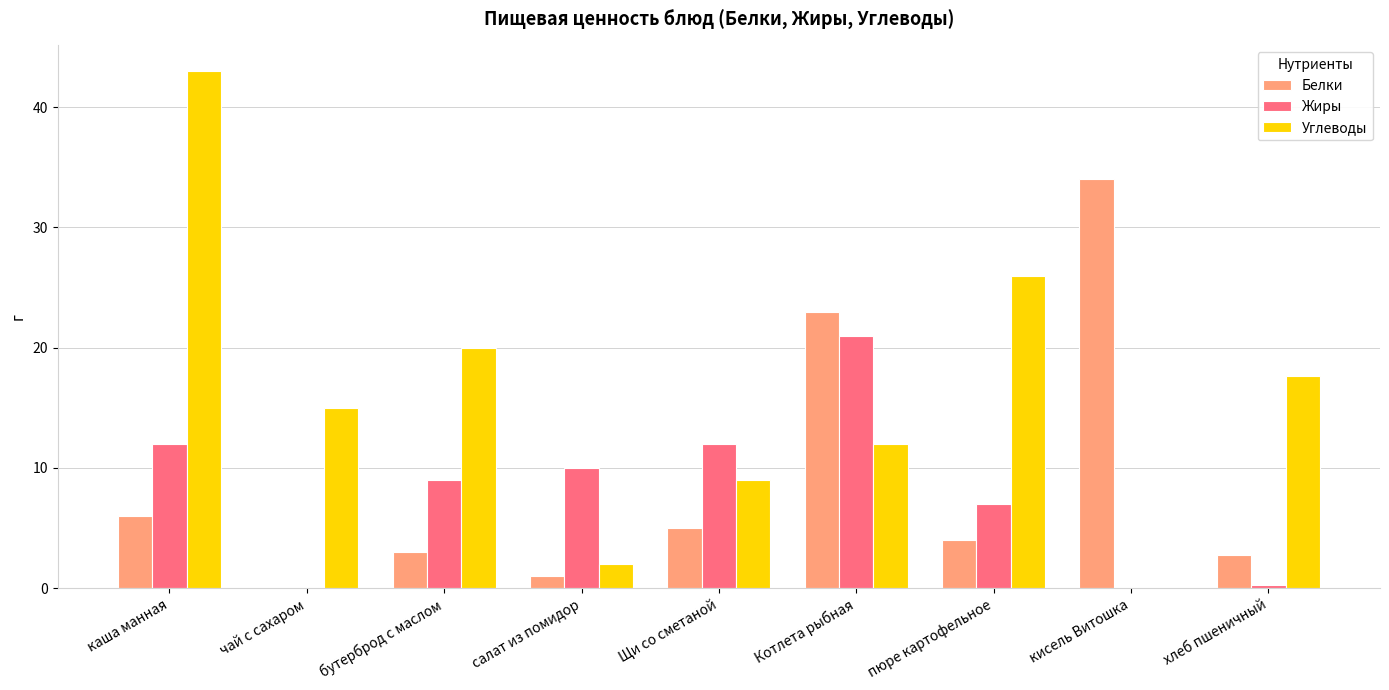

How many series are shown in this chart?

3